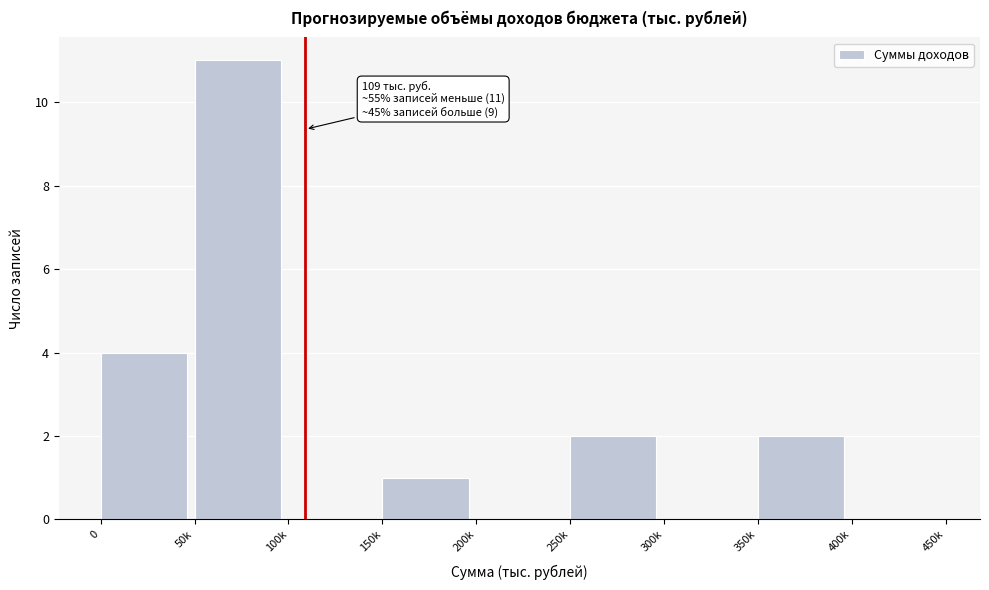

Reading left to right, transcribe all the data shown in this chart.

0=4	50k=11	100k=0	150k=1	200k=0	250k=2	300k=0	350k=2	400k=0